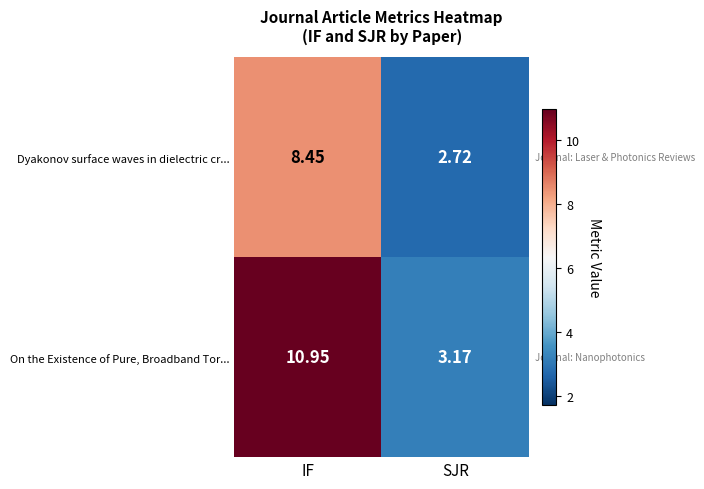

How many distinct data groups are displayed?

2